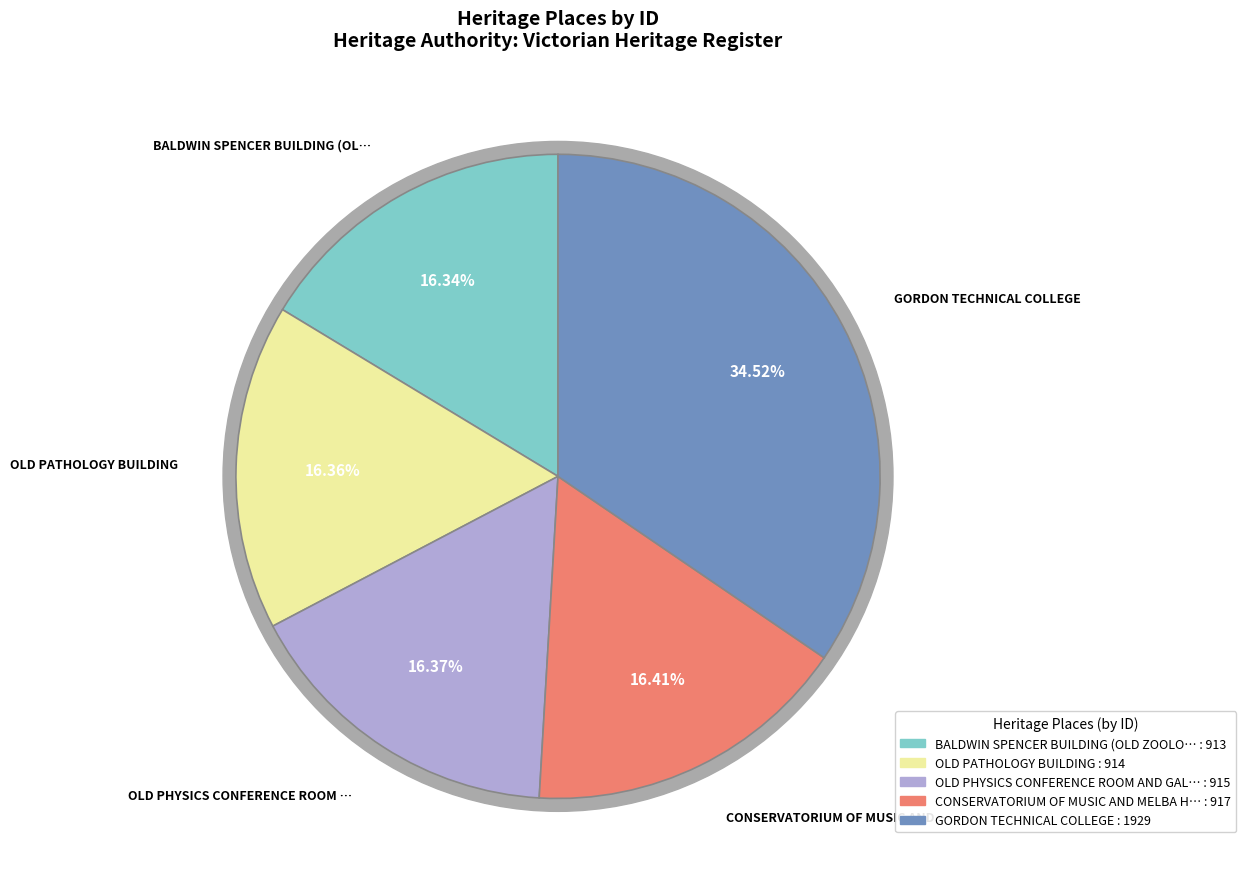

To the nearest percent, what portion does OLD PHYSICS CONFERENCE ROOM AND GALLERY represent?

16%